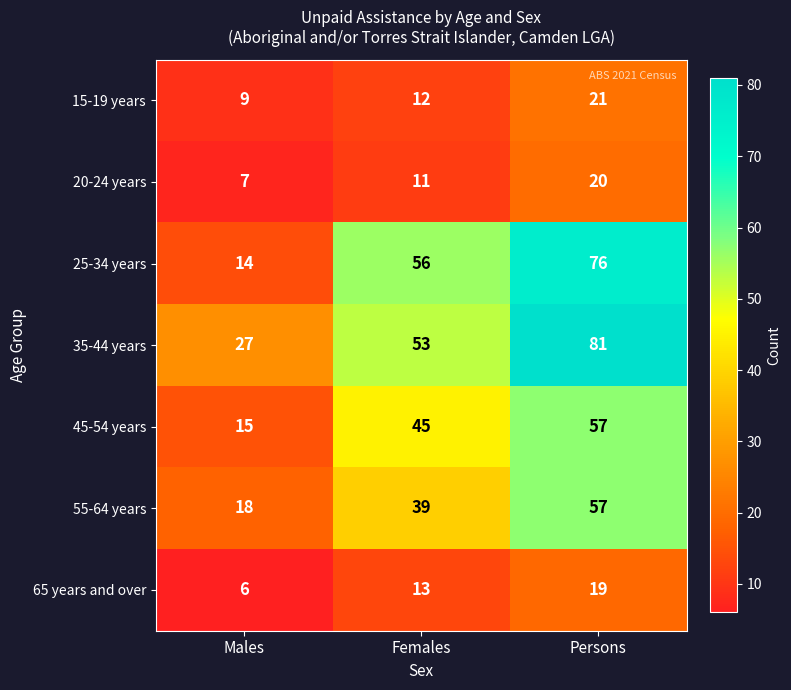

Which series has the largest range (max minus min)?

25-34 years